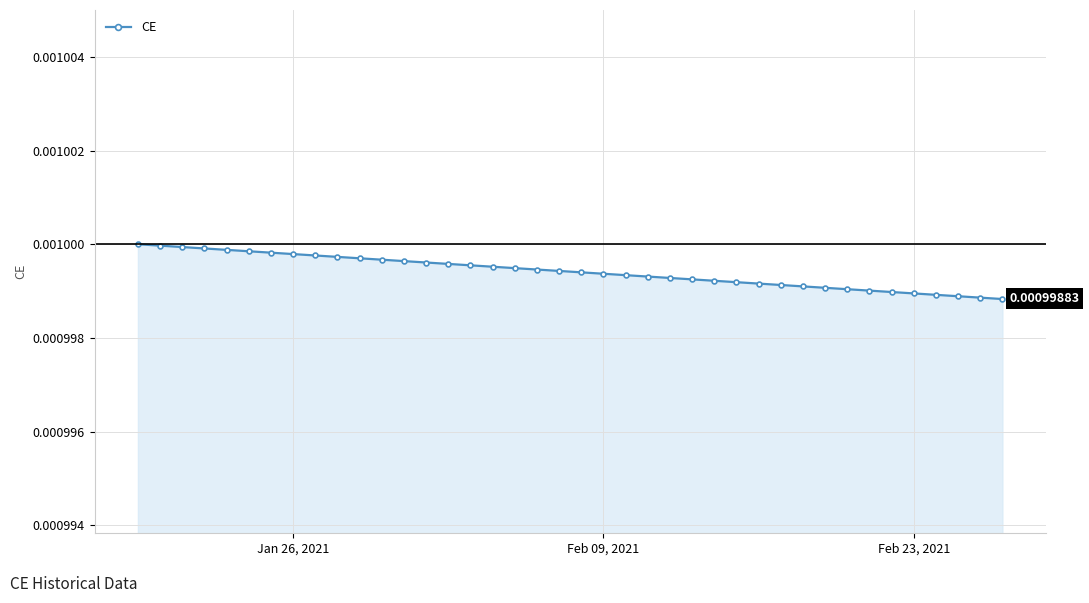

Does the chart have visible grid lines?

Yes